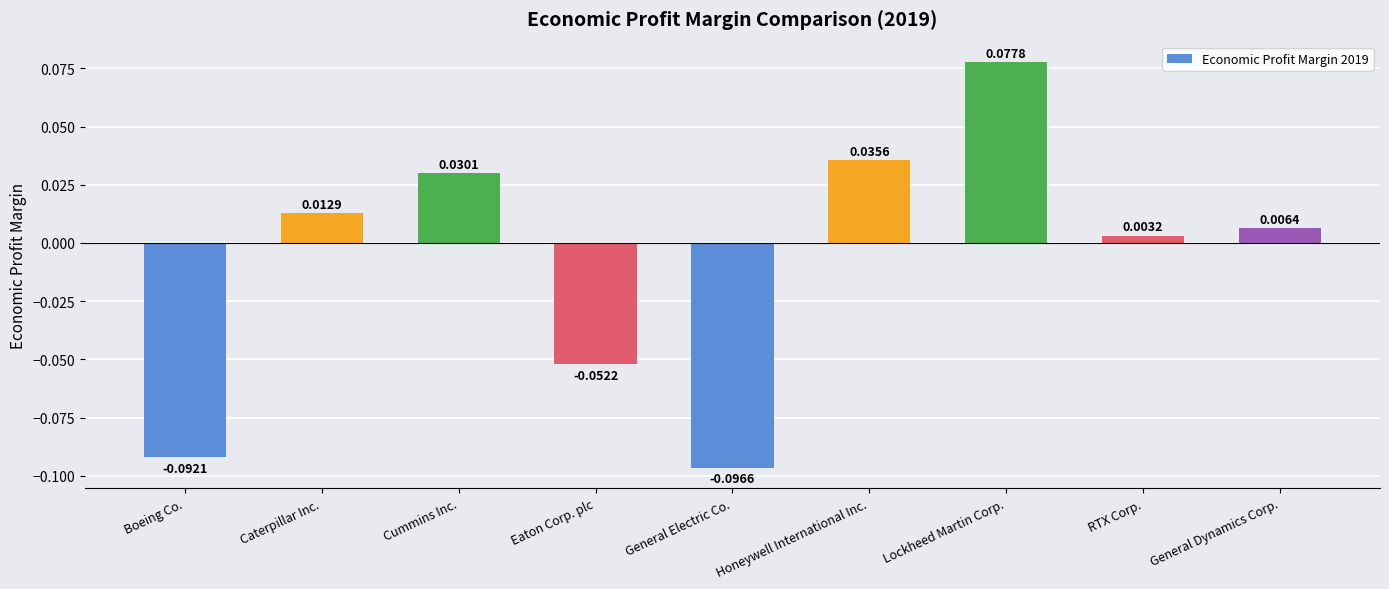

Rank the categories by value from lowest to highest.

General Electric Co., Boeing Co., Eaton Corp. plc, RTX Corp., General Dynamics Corp., Caterpillar Inc., Cummins Inc., Honeywell International Inc., Lockheed Martin Corp.